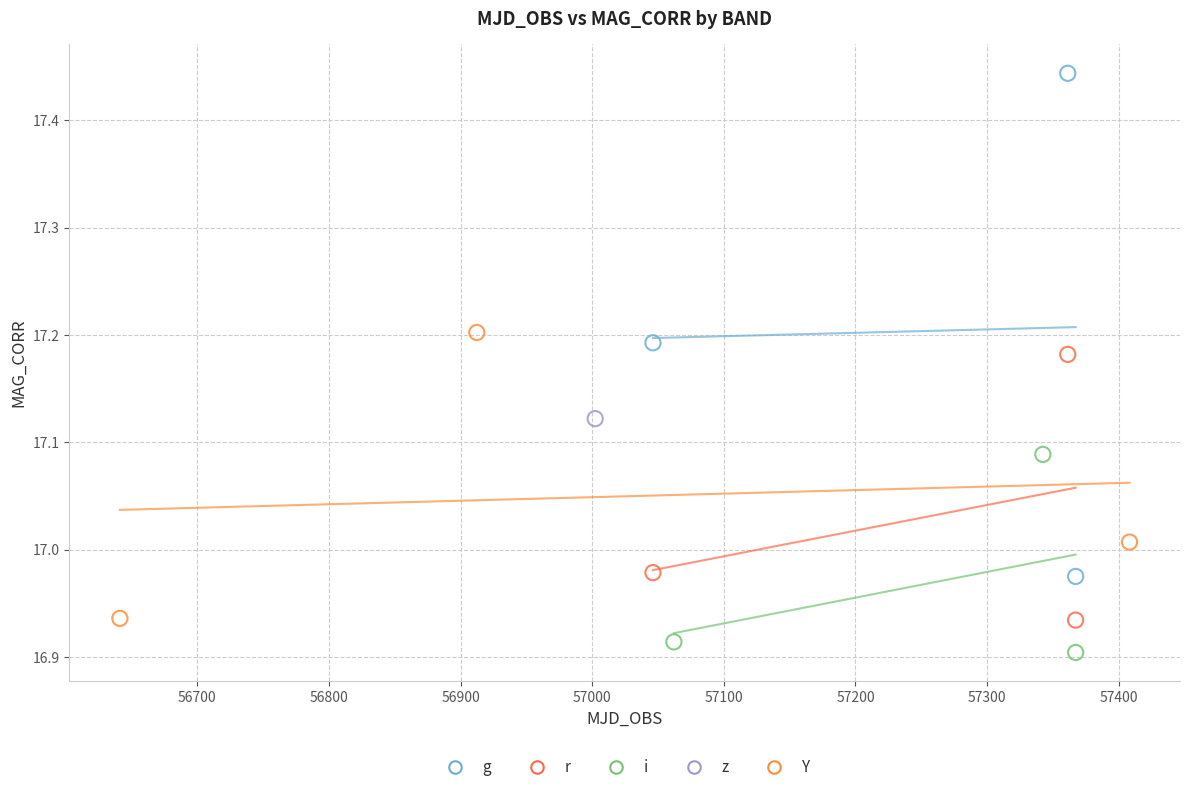

Which series contains the highest Y value?

g